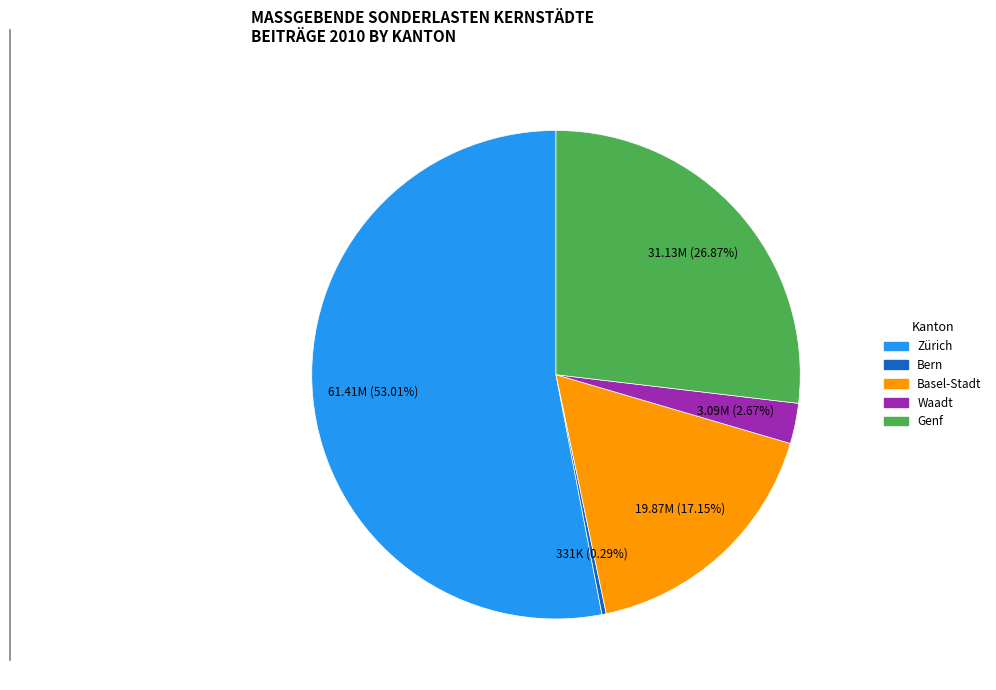

To the nearest percent, what portion does Basel-Stadt represent?

17%